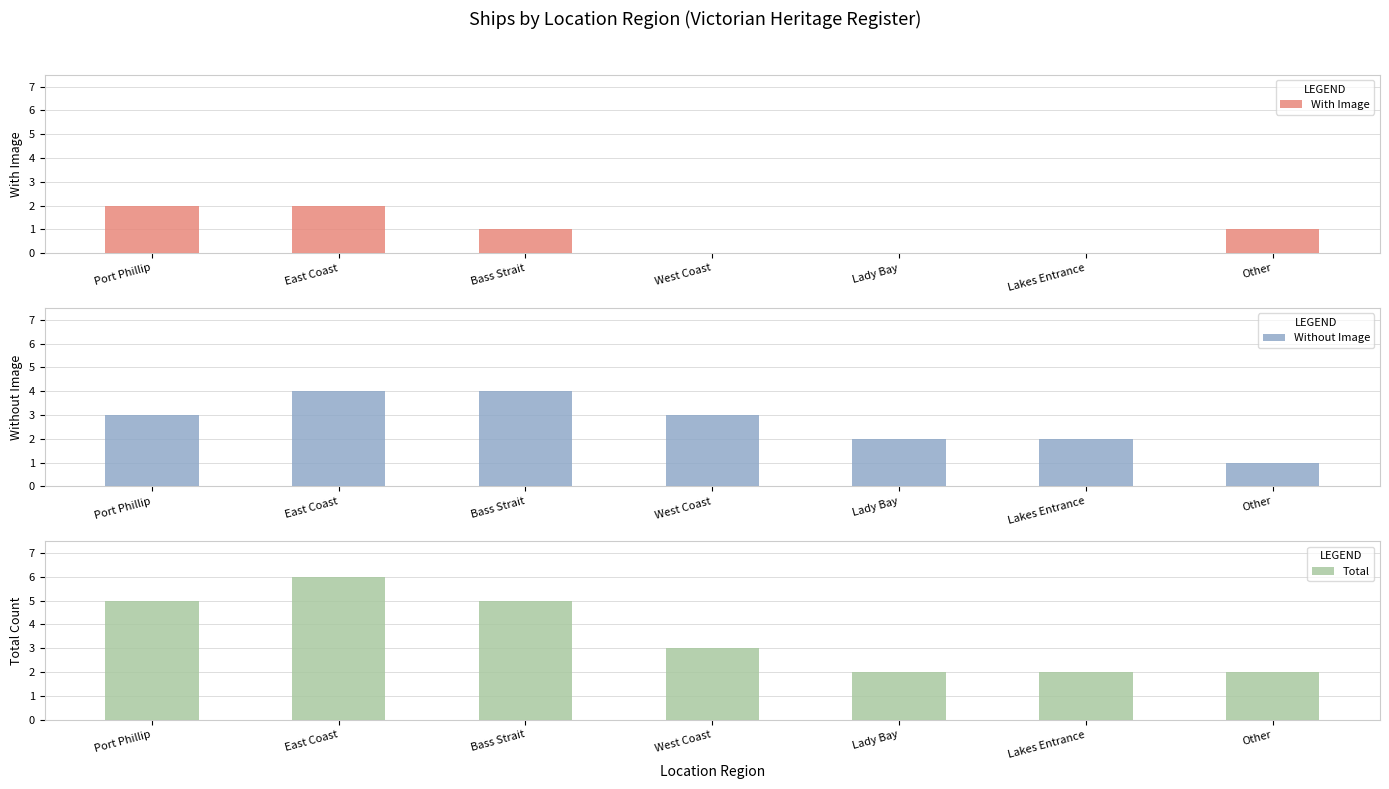

Reading left to right, extract all data points from this chart.

With Image: 2	2	1	0	0	0	1
Without Image: 3	4	4	3	2	2	1
Total: 5	6	5	3	2	2	2